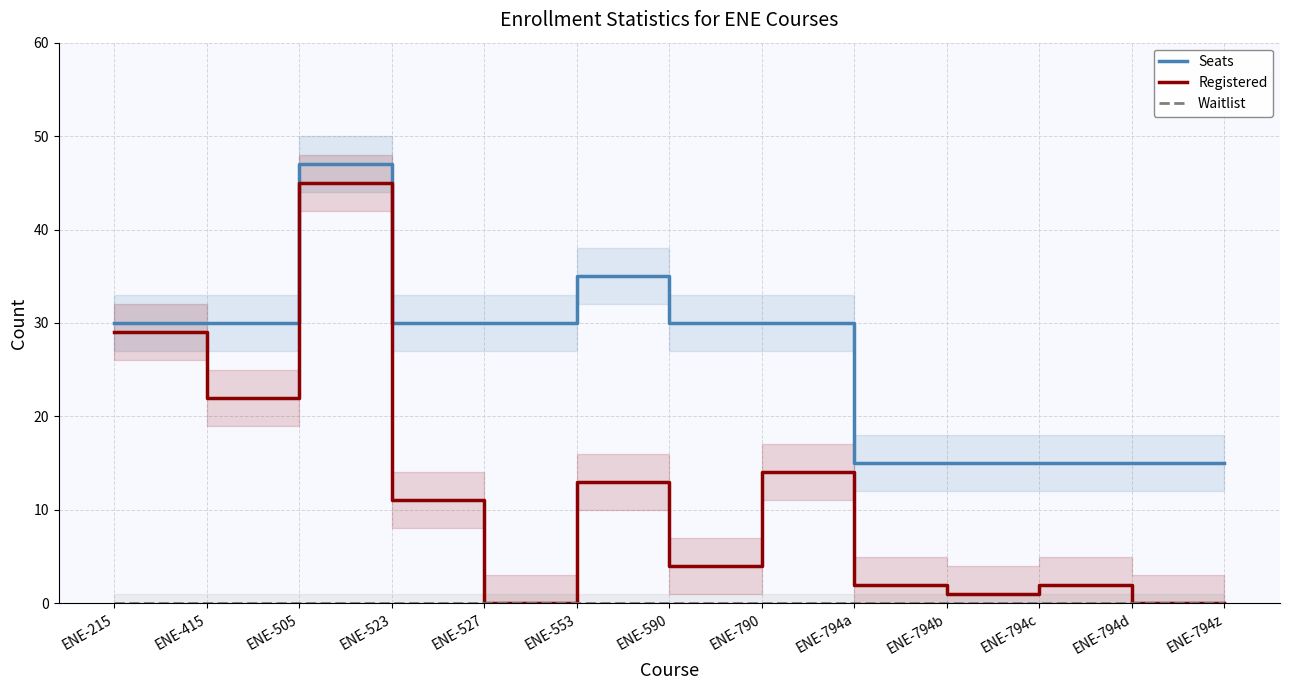

Reading left to right, transcribe all the data shown in this chart.

Seats: 30	30	47	30	30	35	30	30	15	15	15	15	15
Registered: 29	22	45	11	0	13	4	14	2	1	2	0	0
Waitlist: 0	0	0	0	0	0	0	0	0	0	0	0	0